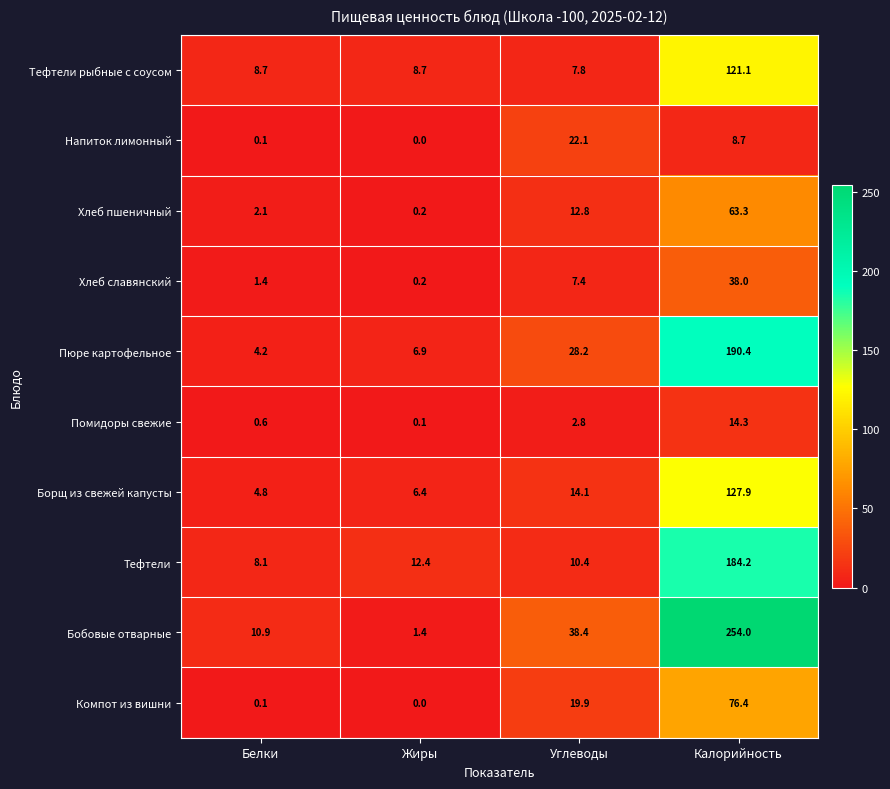

What is the maximum value shown in the chart?

254.0